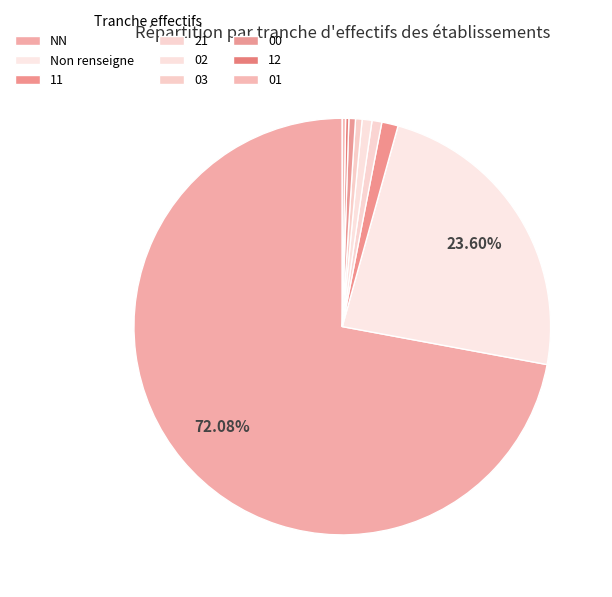

Is it true that 02 is 1% of the pie?

True